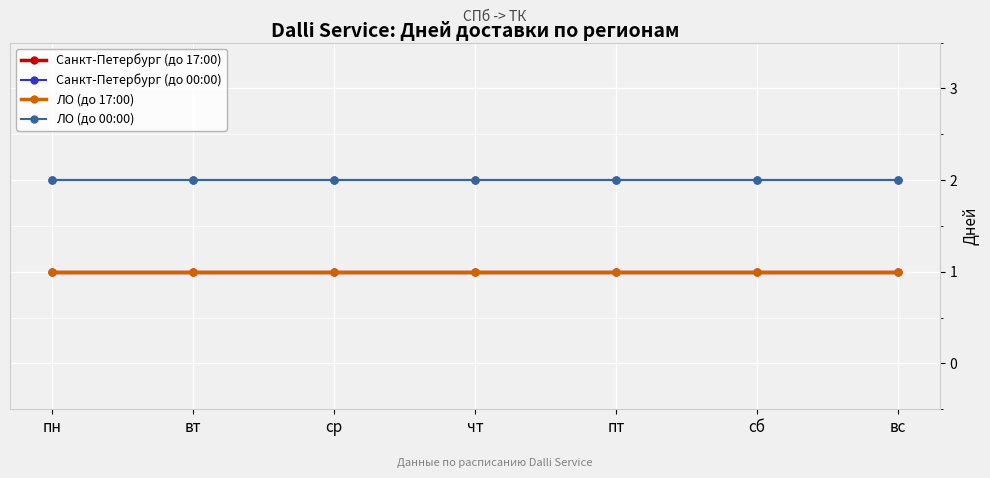

True or false: ЛО (до 00:00) and Санкт-Петербург (до 00:00) cross at least once.

False